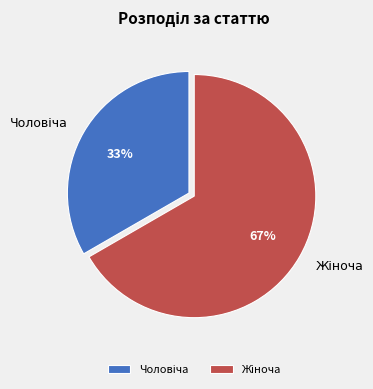

To the nearest percent, what is the average slice percentage?

50%